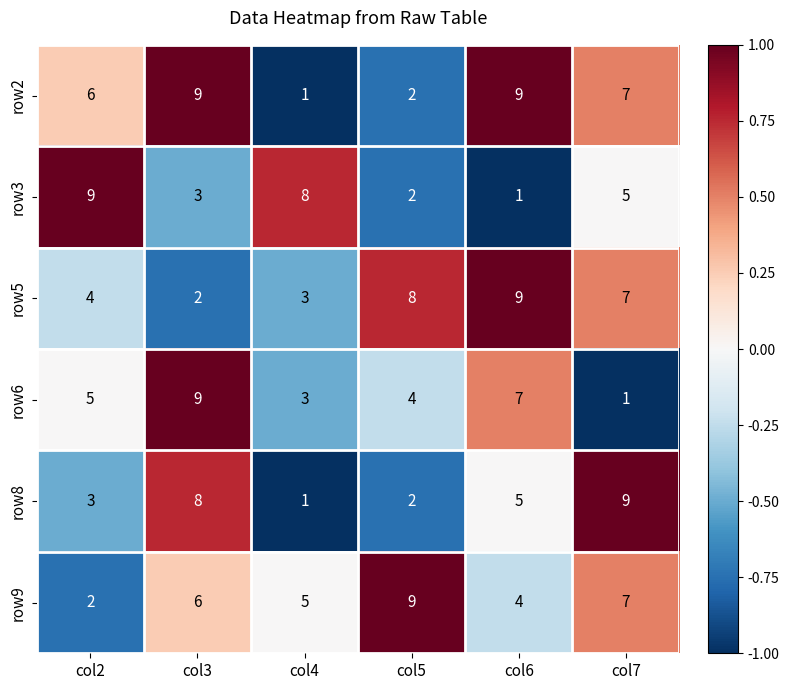

Count the row5 values in the range 3 to 8.

4